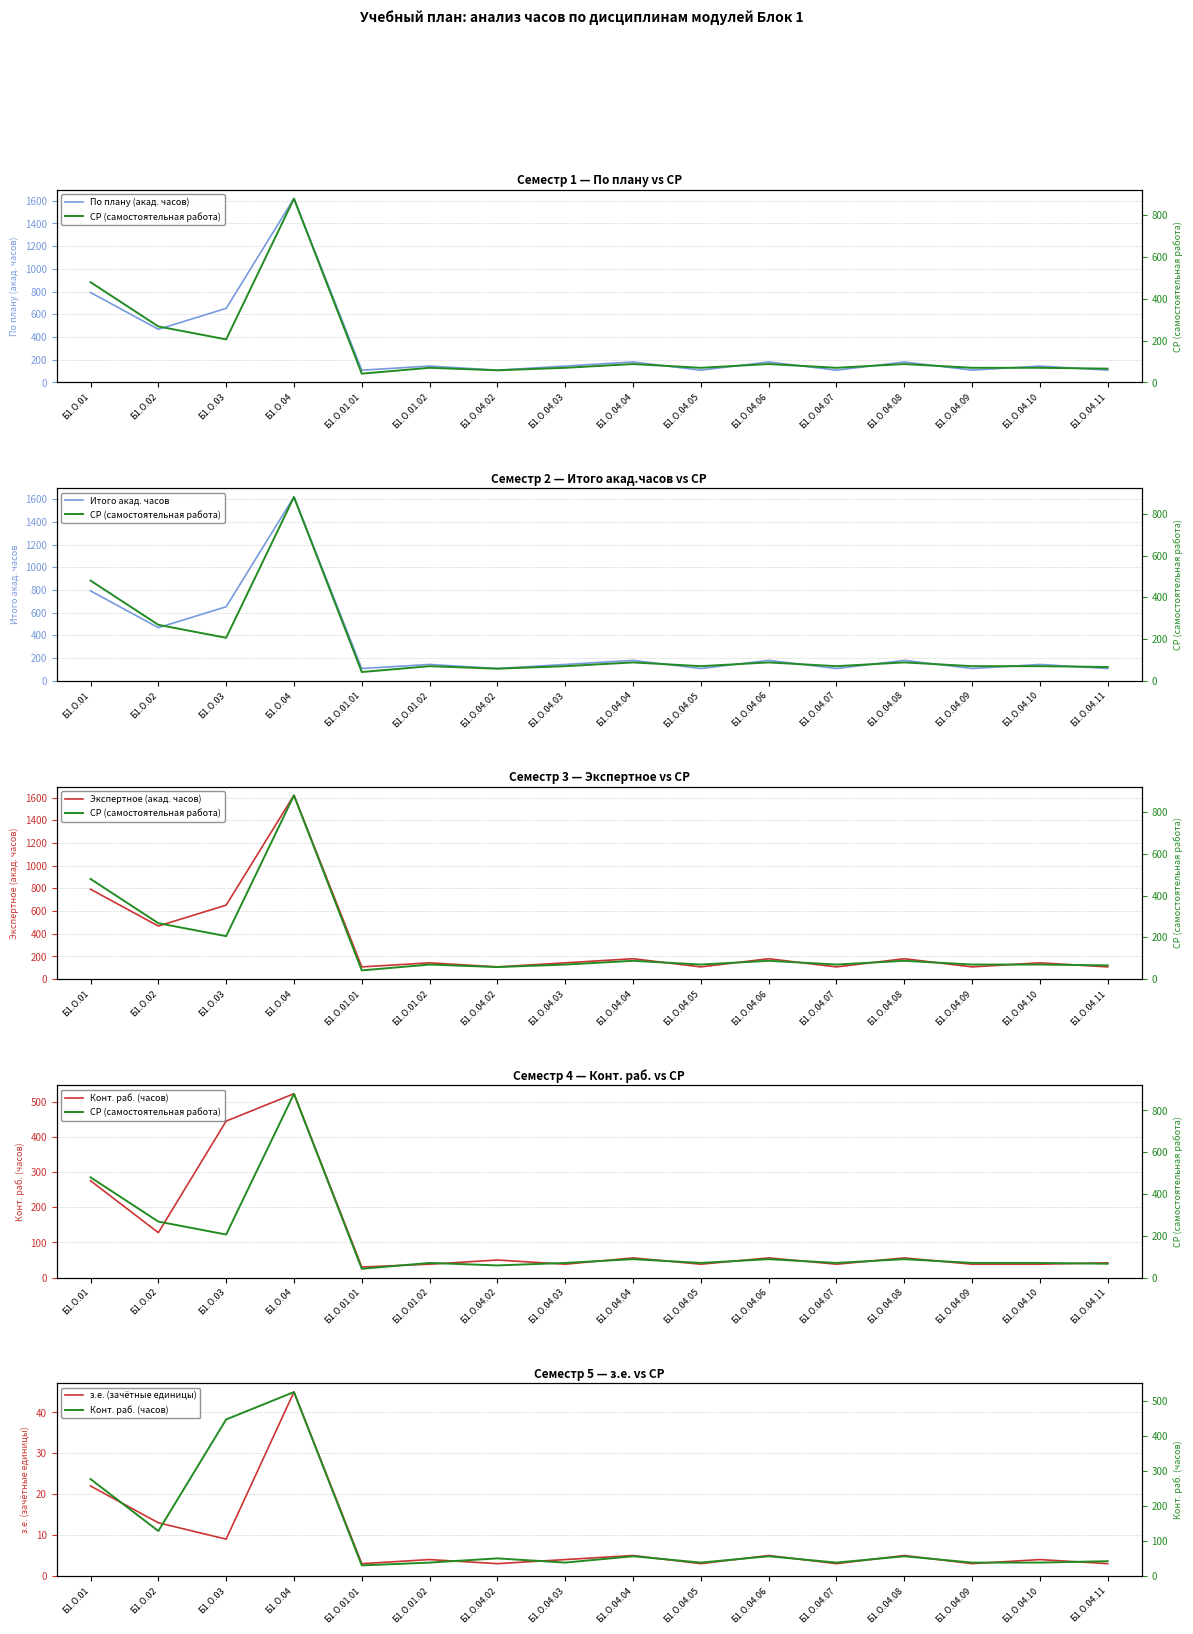

Which series has the largest total across all categories?

По плану (акад. часов)